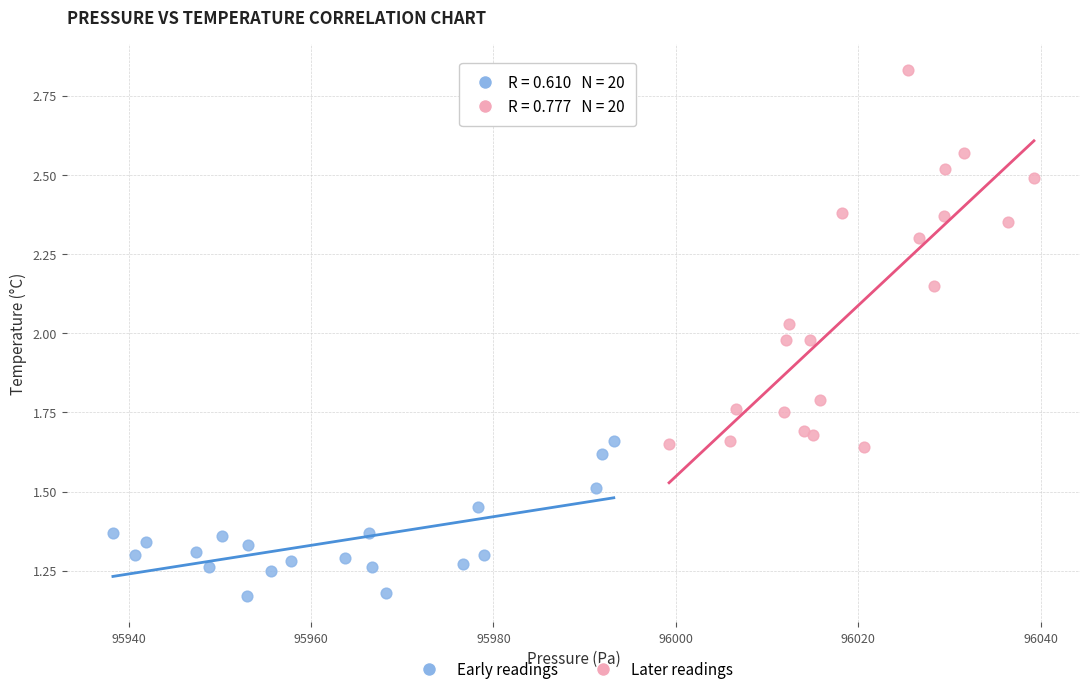

Which series contains the highest Y value?

Later readings